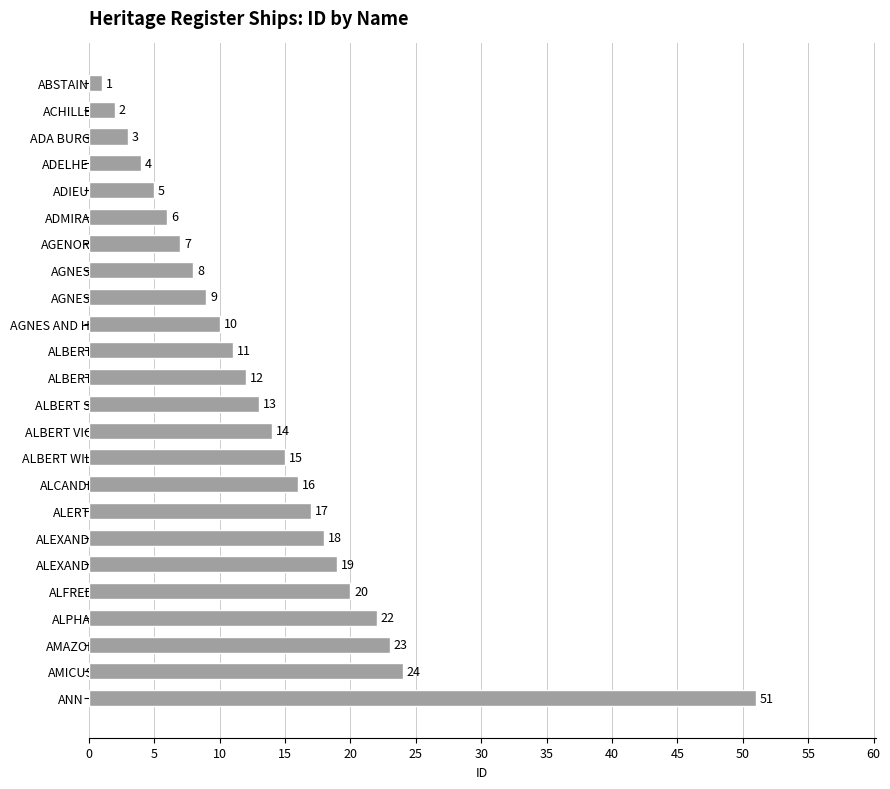

What is the sum of all values?

330